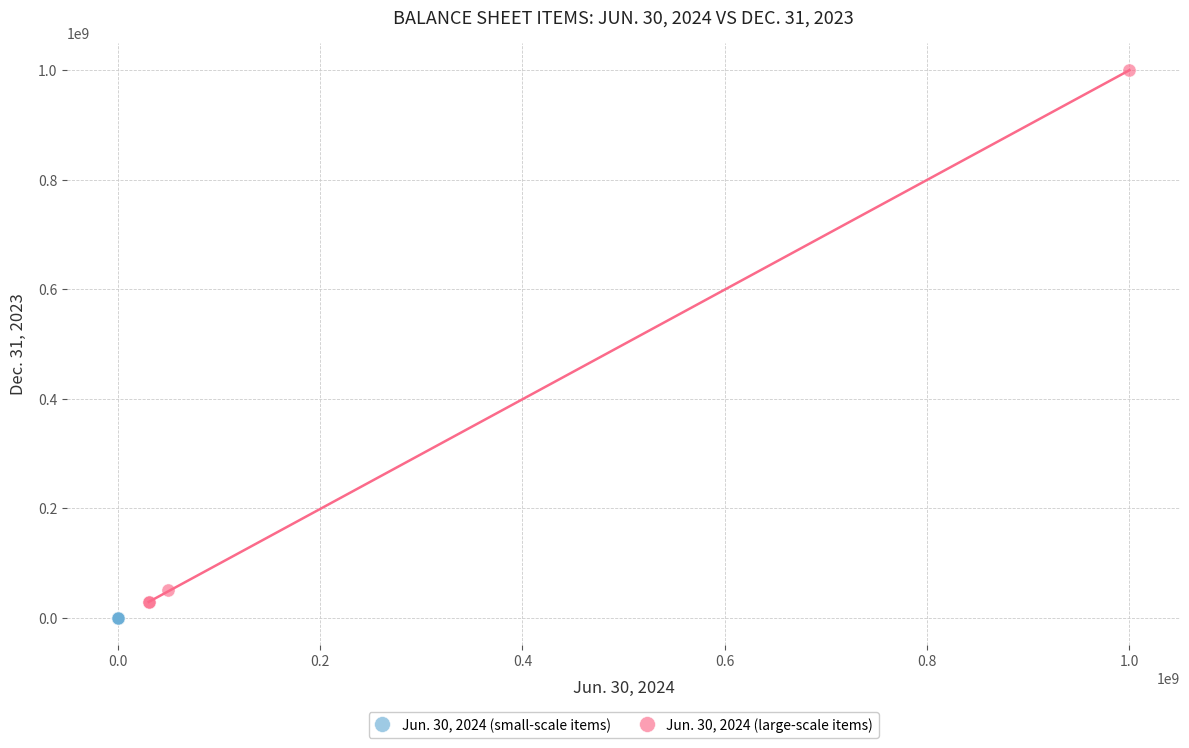

Which series has the widest spread of Y values?

Jun. 30, 2024 (large-scale items)